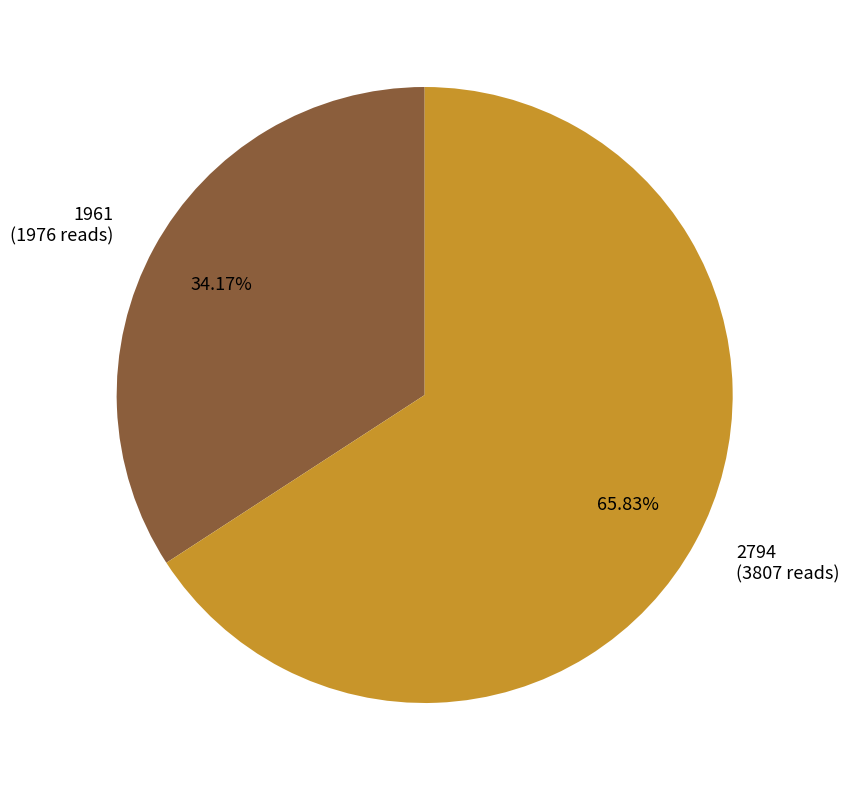

To the nearest percent, what is the difference between the 2794 and 1961 slice percentages?

32%